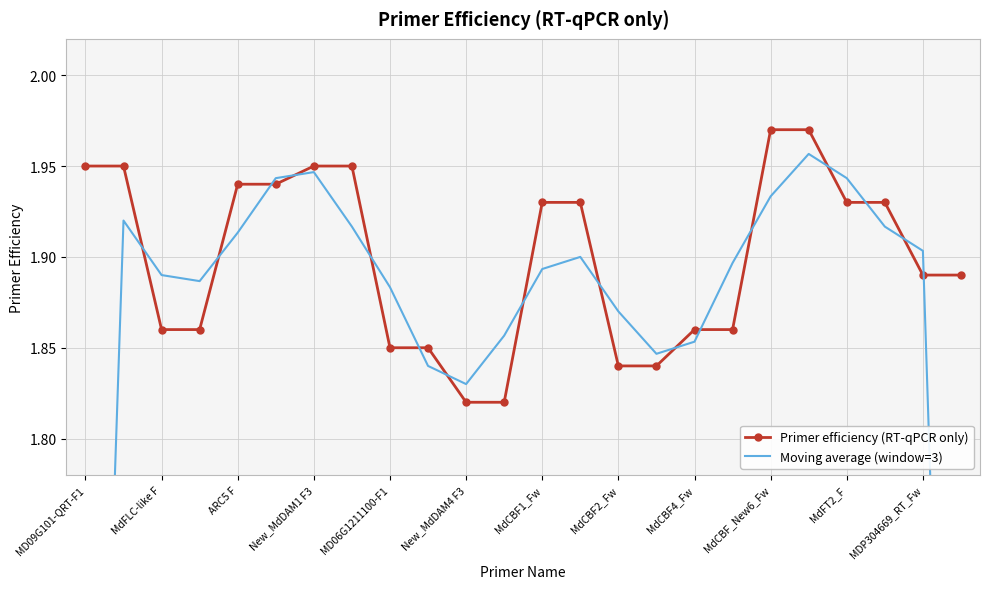

True or false: Moving average (window=3) has more than 1 interior local peaks.

True